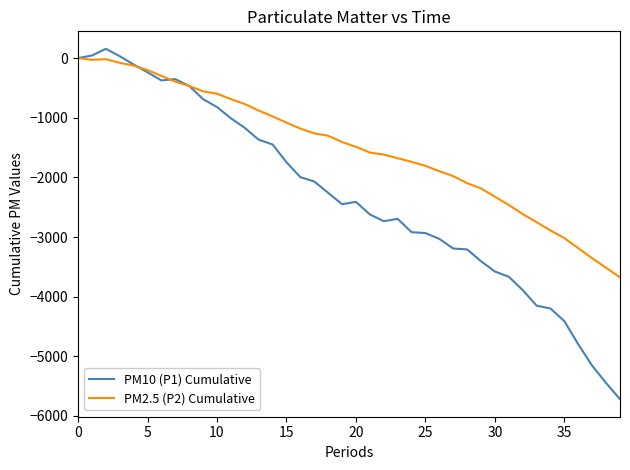

How many lines are shown in the chart?

2